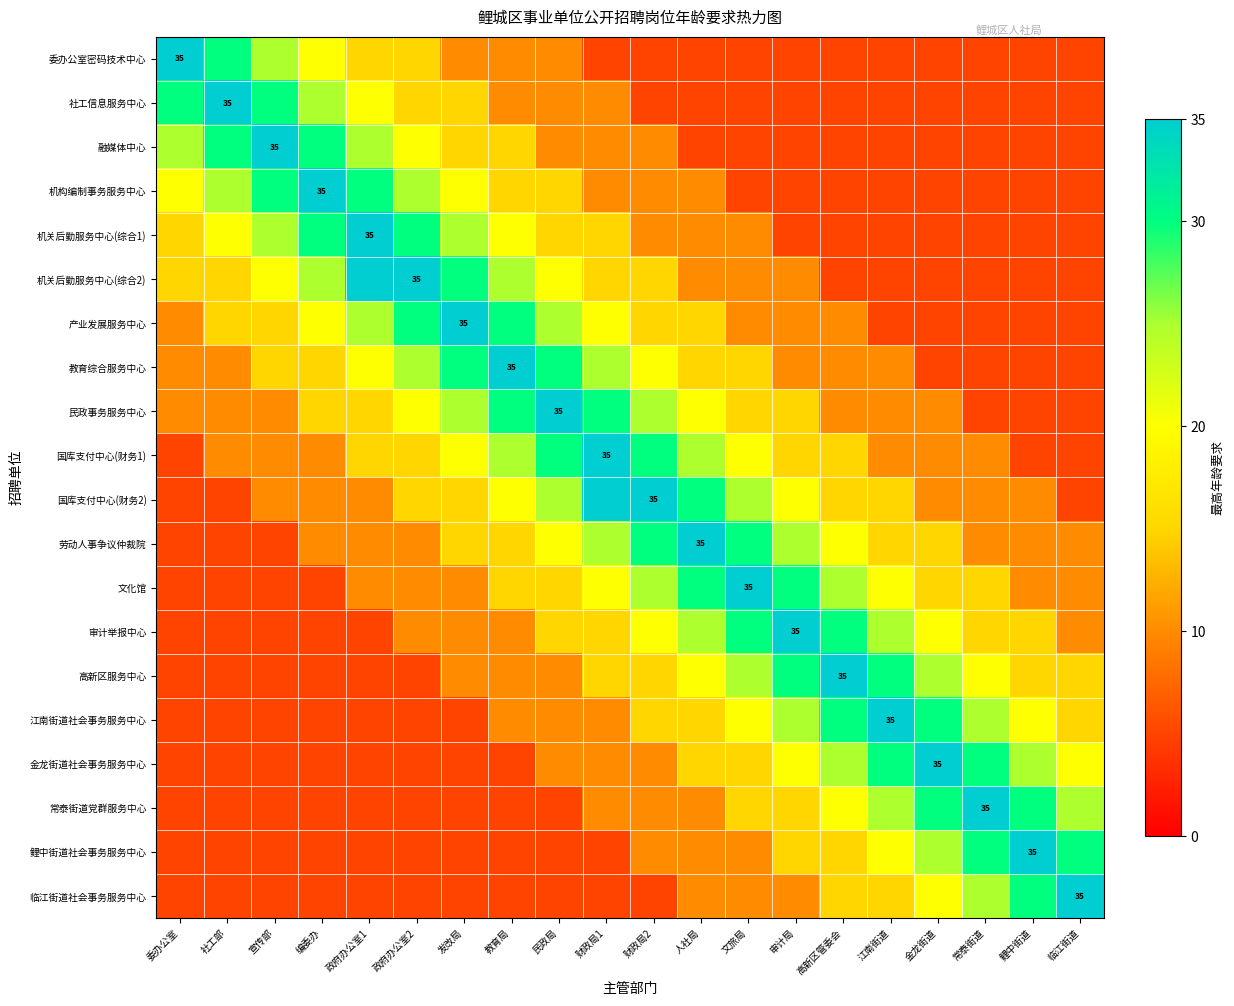

Rank the series by their maximum value, from highest to lowest.

委办公室密码技术中心, 社工信息服务中心, 融媒体中心, 机构编制事务服务中心, 机关后勤服务中心(综合1), 机关后勤服务中心(综合2), 产业发展服务中心, 教育综合服务中心, 民政事务服务中心, 国库支付中心(财务1), 国库支付中心(财务2), 劳动人事争议仲裁院, 文化馆, 审计举报中心, 高新区服务中心, 江南街道社会事务服务中心, 金龙街道社会事务服务中心, 常泰街道党群服务中心, 鲤中街道社会事务服务中心, 临江街道社会事务服务中心